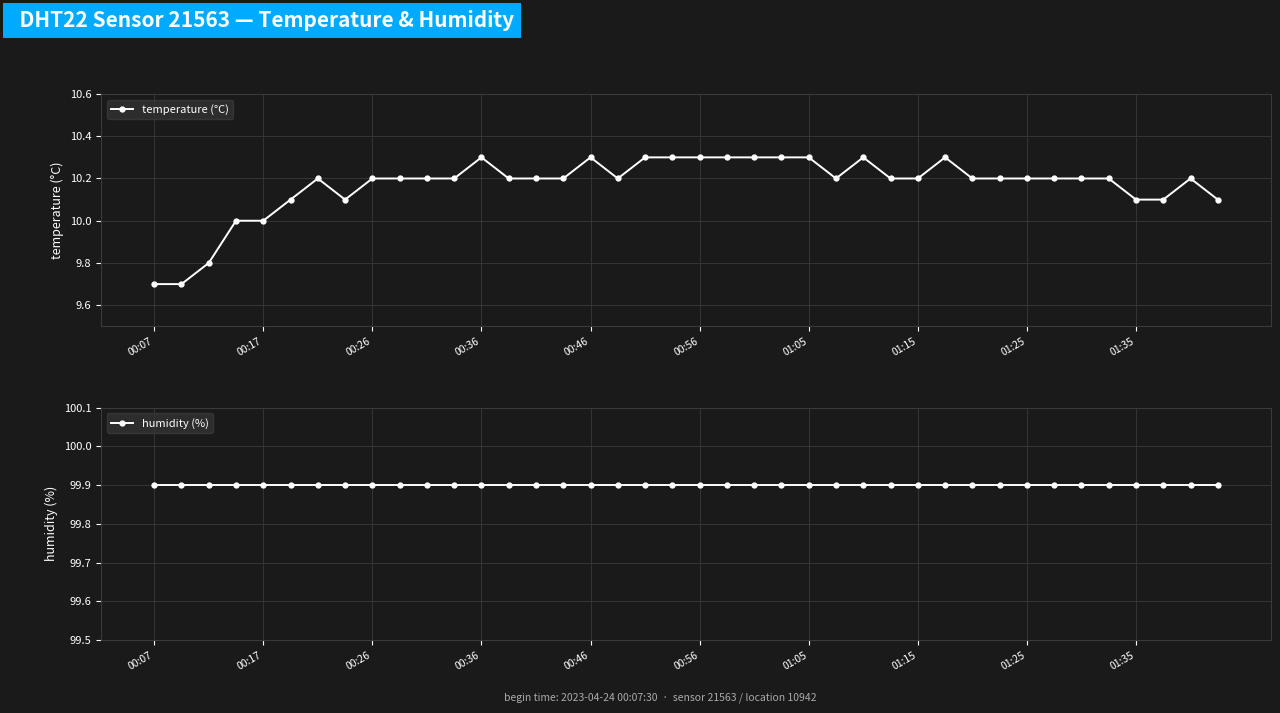

What is the value of the temperature (°C) point at the 9th from the left?

10.2